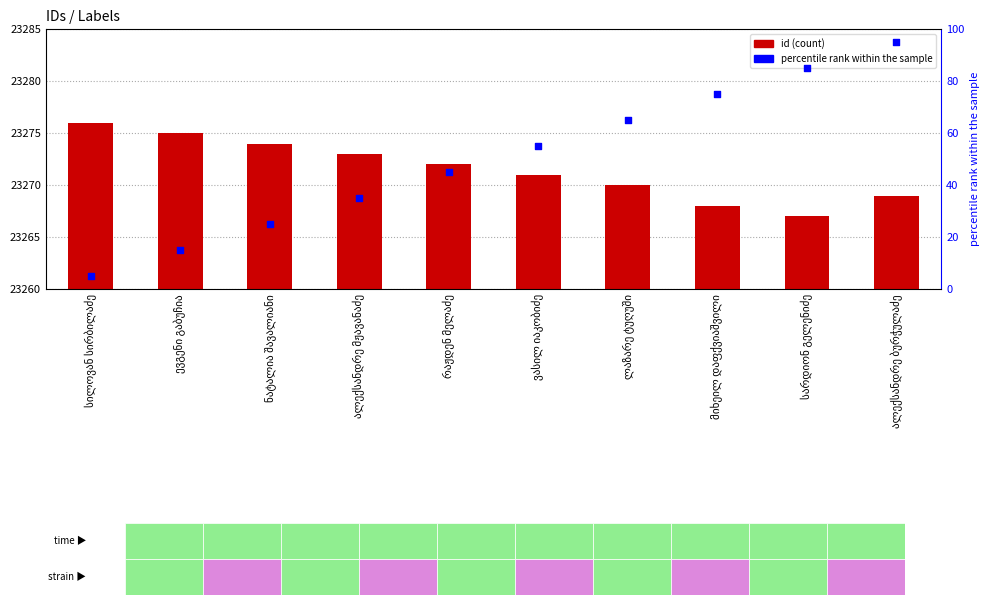

Which series has the widest spread of Y values?

percentile rank within the sample